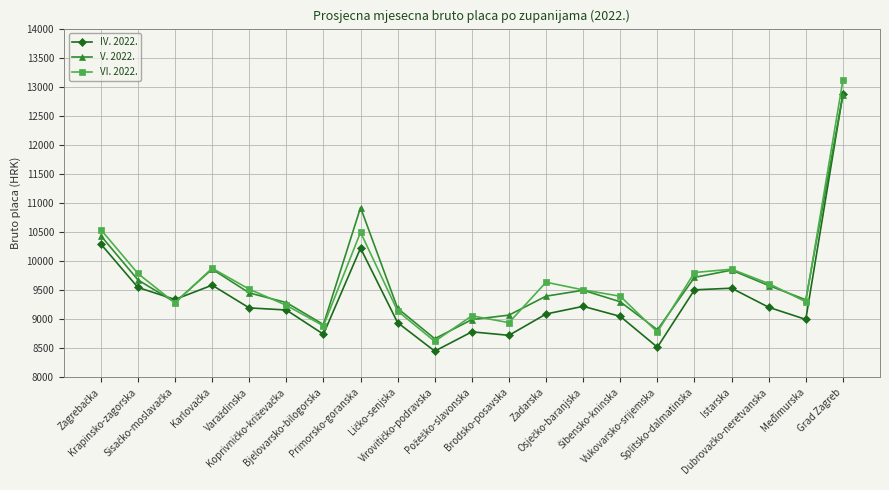

What is the maximum value shown in the chart?

13109